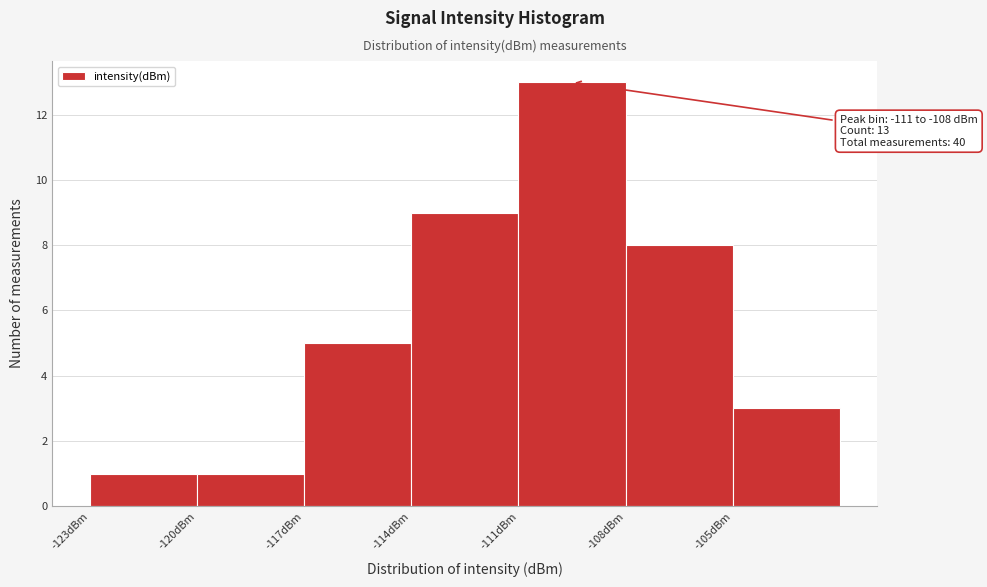

Which range on the x-axis has the tallest bar?

-111 to -108